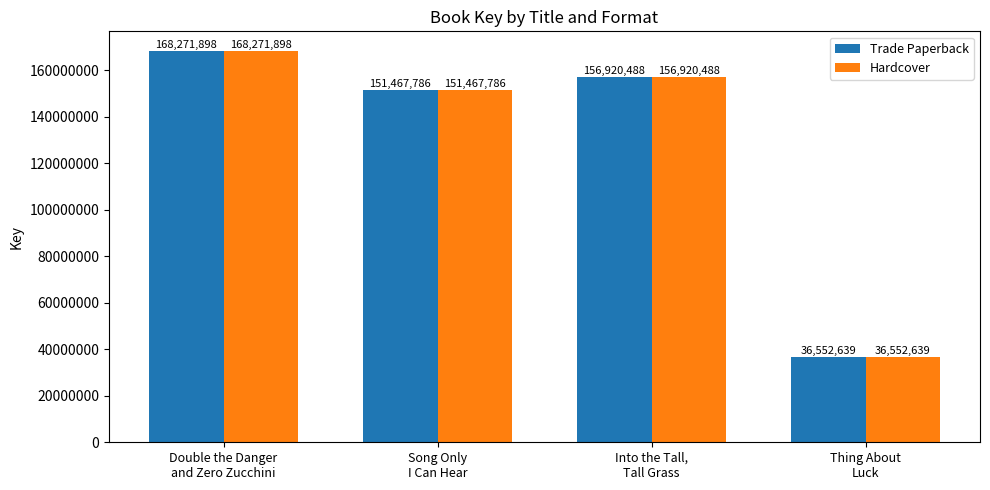

At how many categories does at least one series exceed 141365663?

3